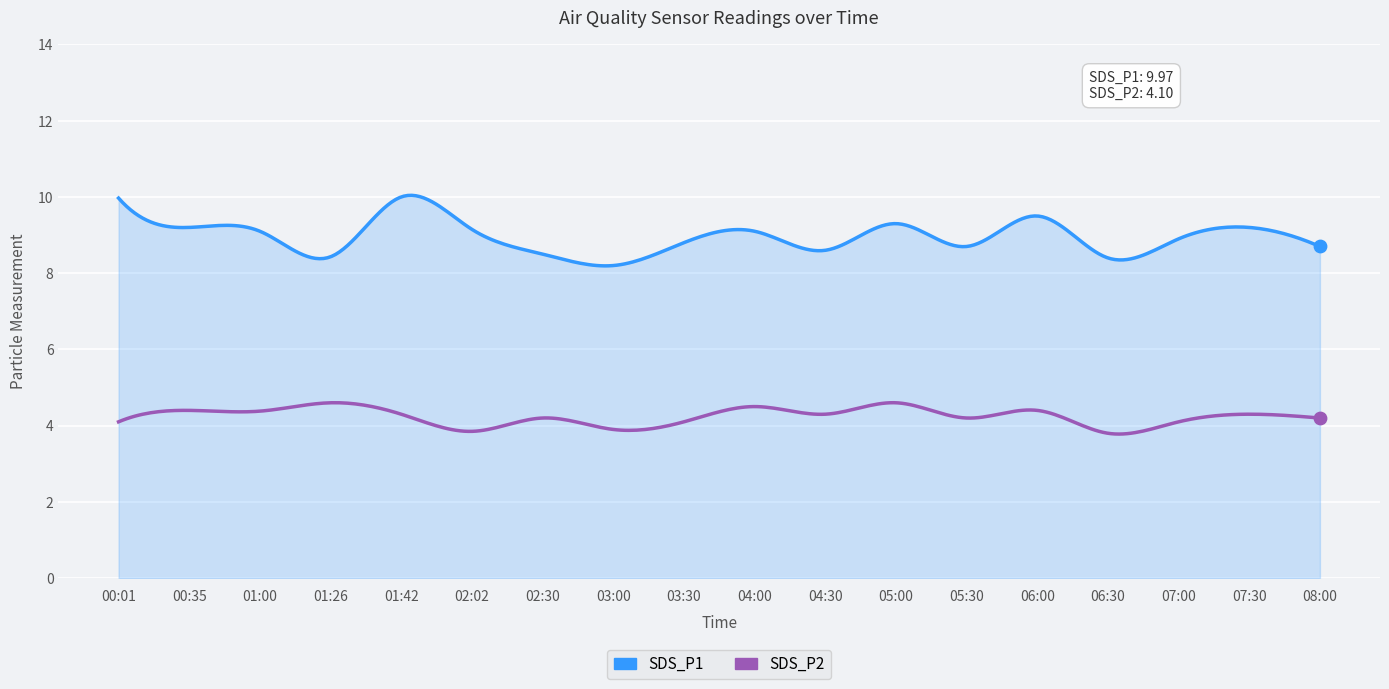

Which series has the largest total across all categories?

SDS_P1